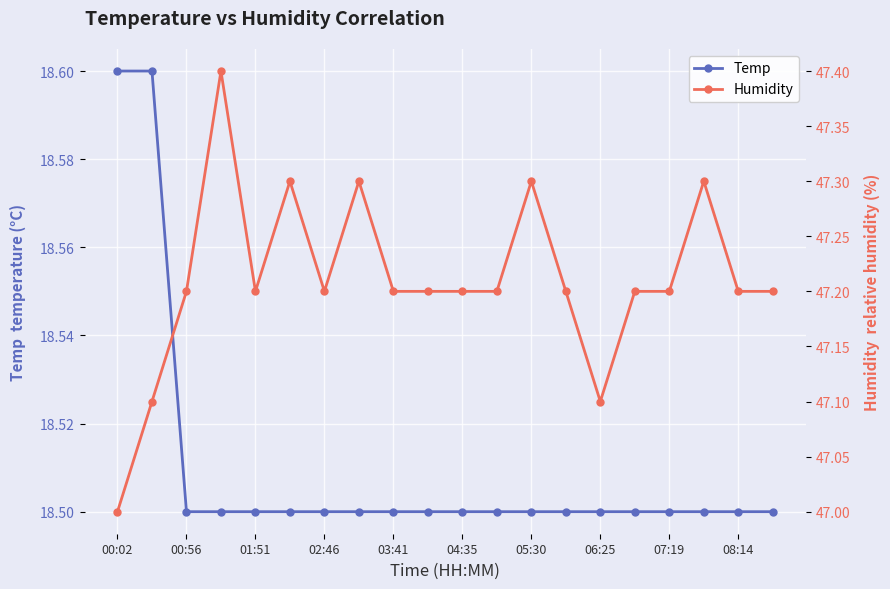

How many Temp values are between 18 and 19?

20